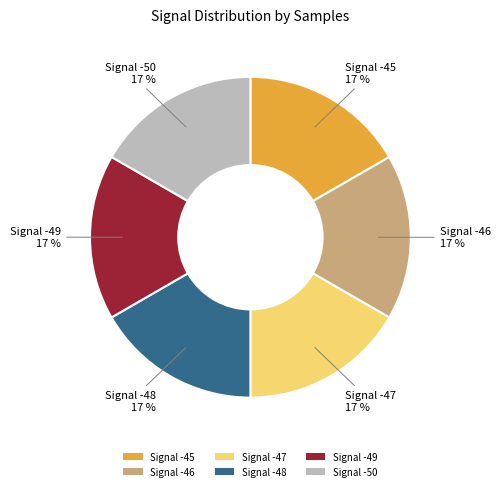

What percentage is the Signal -46 slice, to the nearest percent?

17%